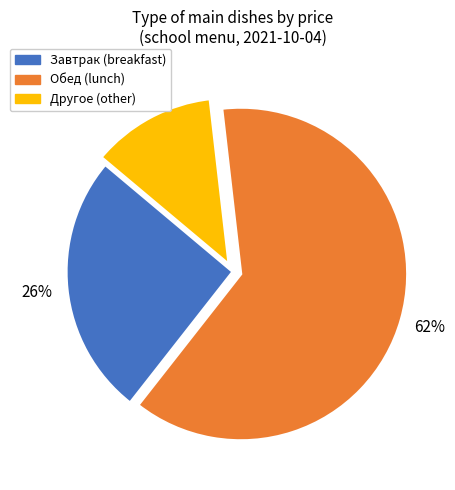

To the nearest percent, what is the average slice percentage?

33%